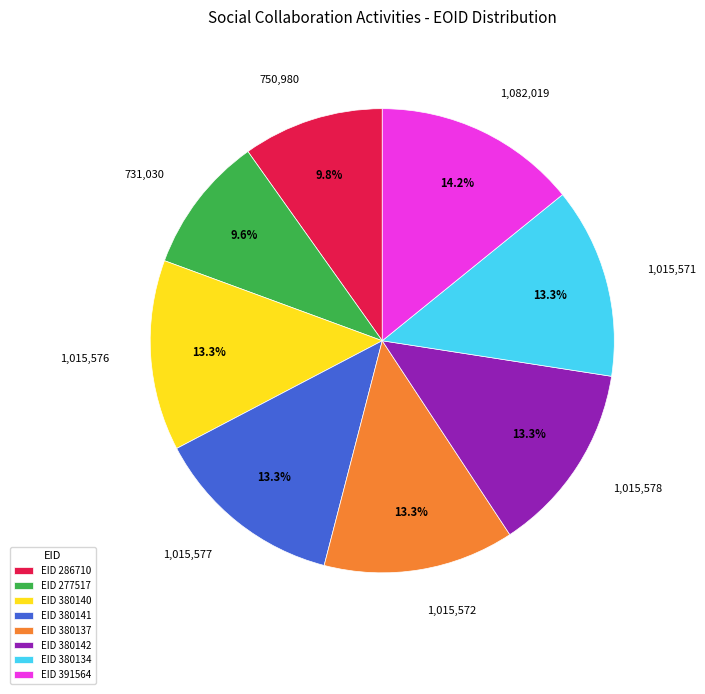

What portion of the pie excludes 1,082,019?

85.8%